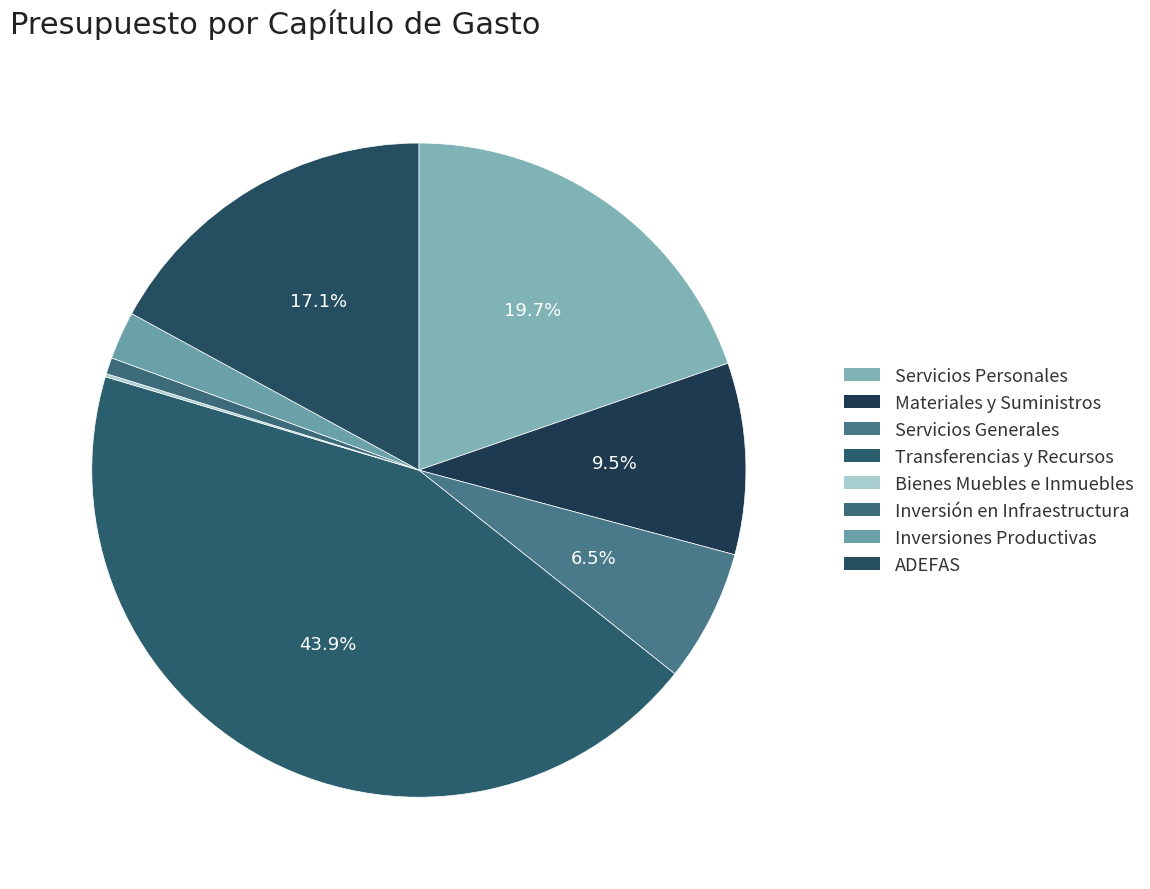

Rank the categories by value from lowest to highest.

Bienes Muebles e Inmuebles, Inversión en Infraestructura, Inversiones Productivas, Servicios Generales, Materiales y Suministros, ADEFAS, Servicios Personales, Transferencias y Recursos